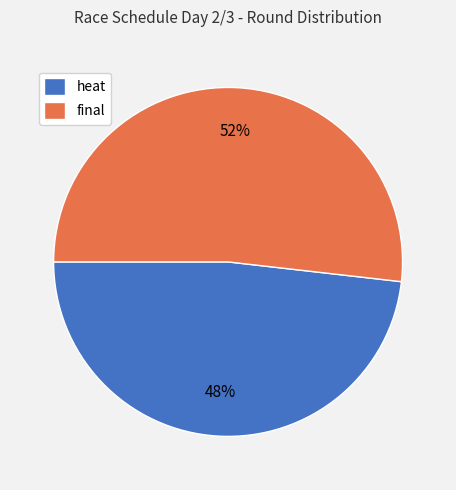

Does heat account for over 50% of the chart?

No